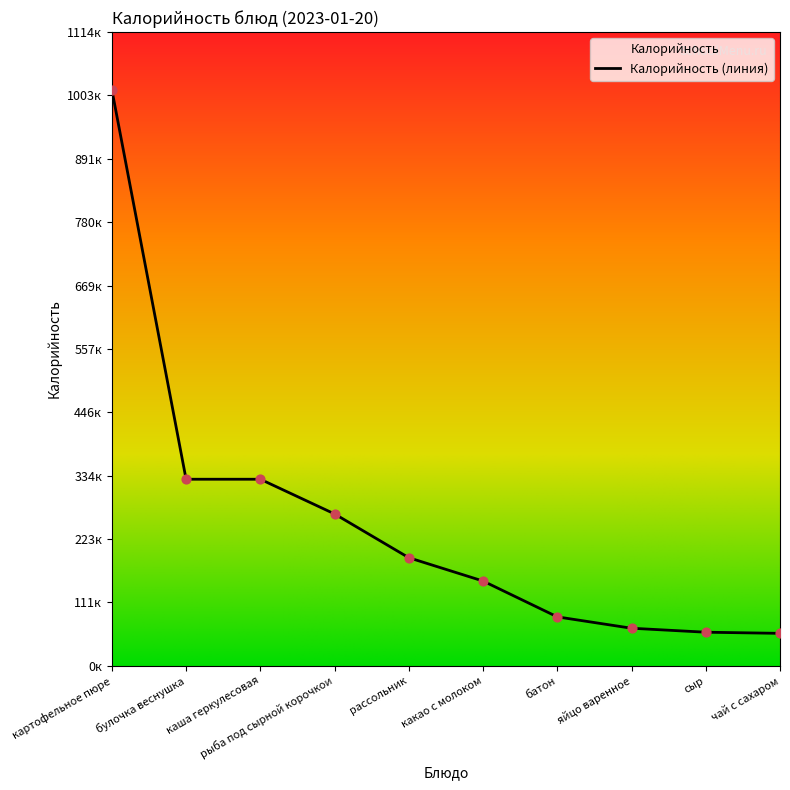

What is the ratio of the value at чай с сахаром to the value at картофельное пюре?

0.1